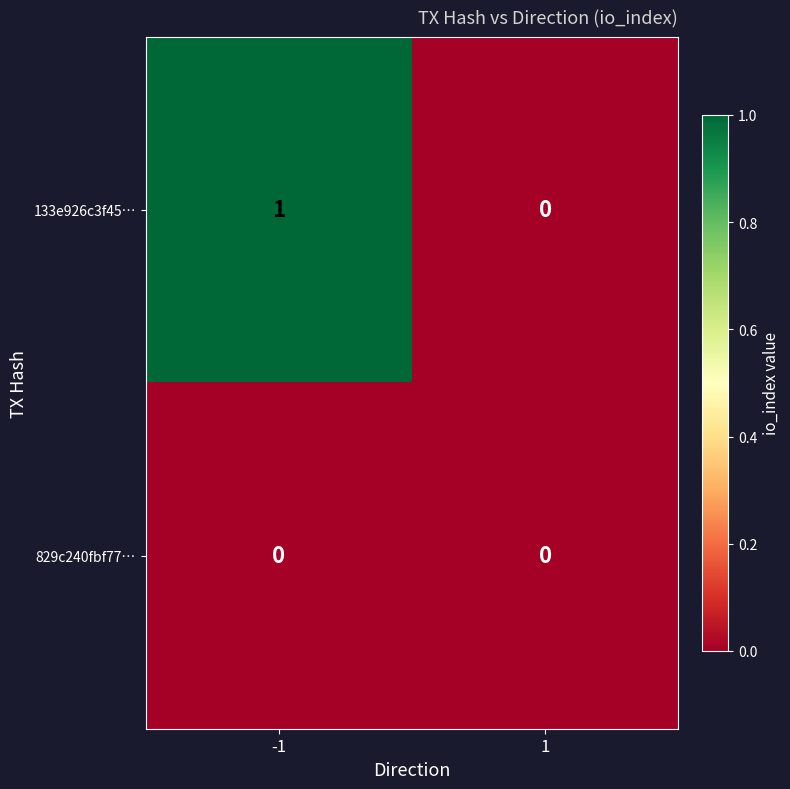

What is the greatest value displayed?

1